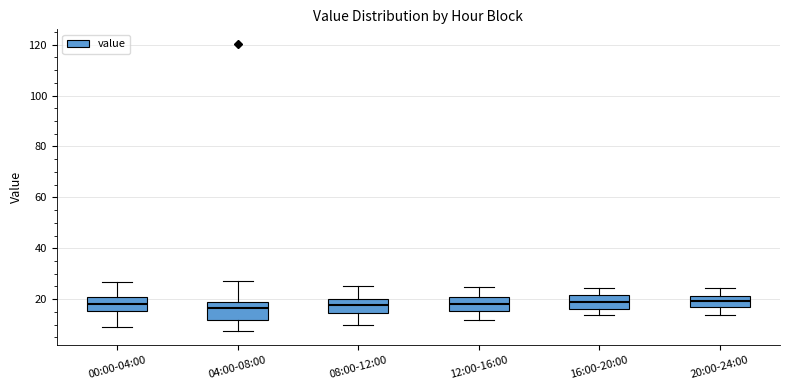

Reading left to right, read every box against the y-axis: the position of its median line, the range the box covers, and the ends of its whiskers. The values are not printed on the chart, so give them approximately, as read against the axis.

00:00-04:00: median 18, box 16 to 20, whiskers 10 to 26
04:00-08:00: median 16, box 12 to 18, whiskers 8 to 26
08:00-12:00: median 18, box 14 to 20, whiskers 10 to 26
12:00-16:00: median 18, box 16 to 20, whiskers 12 to 24
16:00-20:00: median 18, box 16 to 22, whiskers 14 to 24
20:00-24:00: median 20, box 16 to 22, whiskers 14 to 24